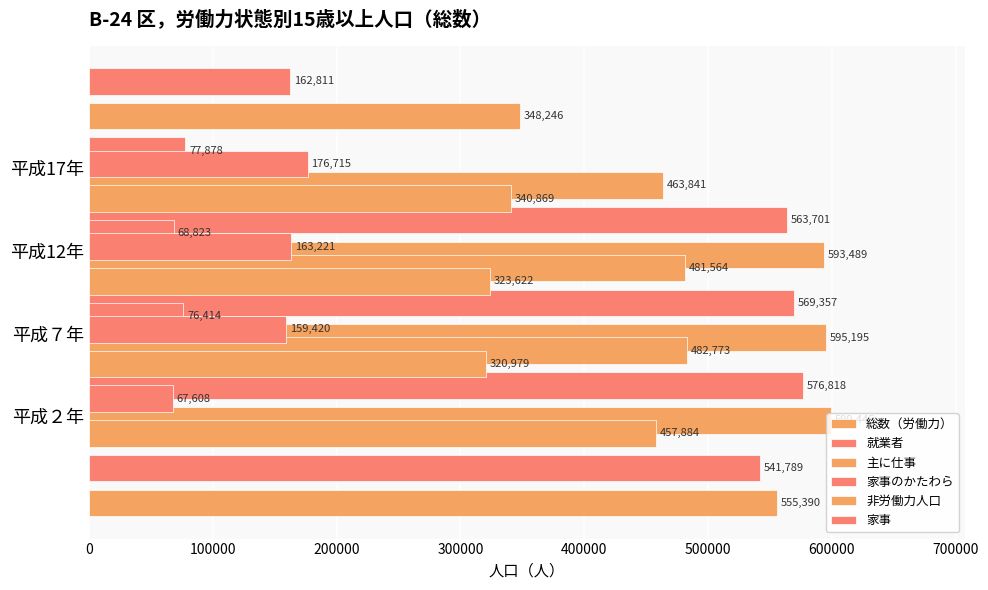

How many data points in 非労働力人口 are less than 340869?

2